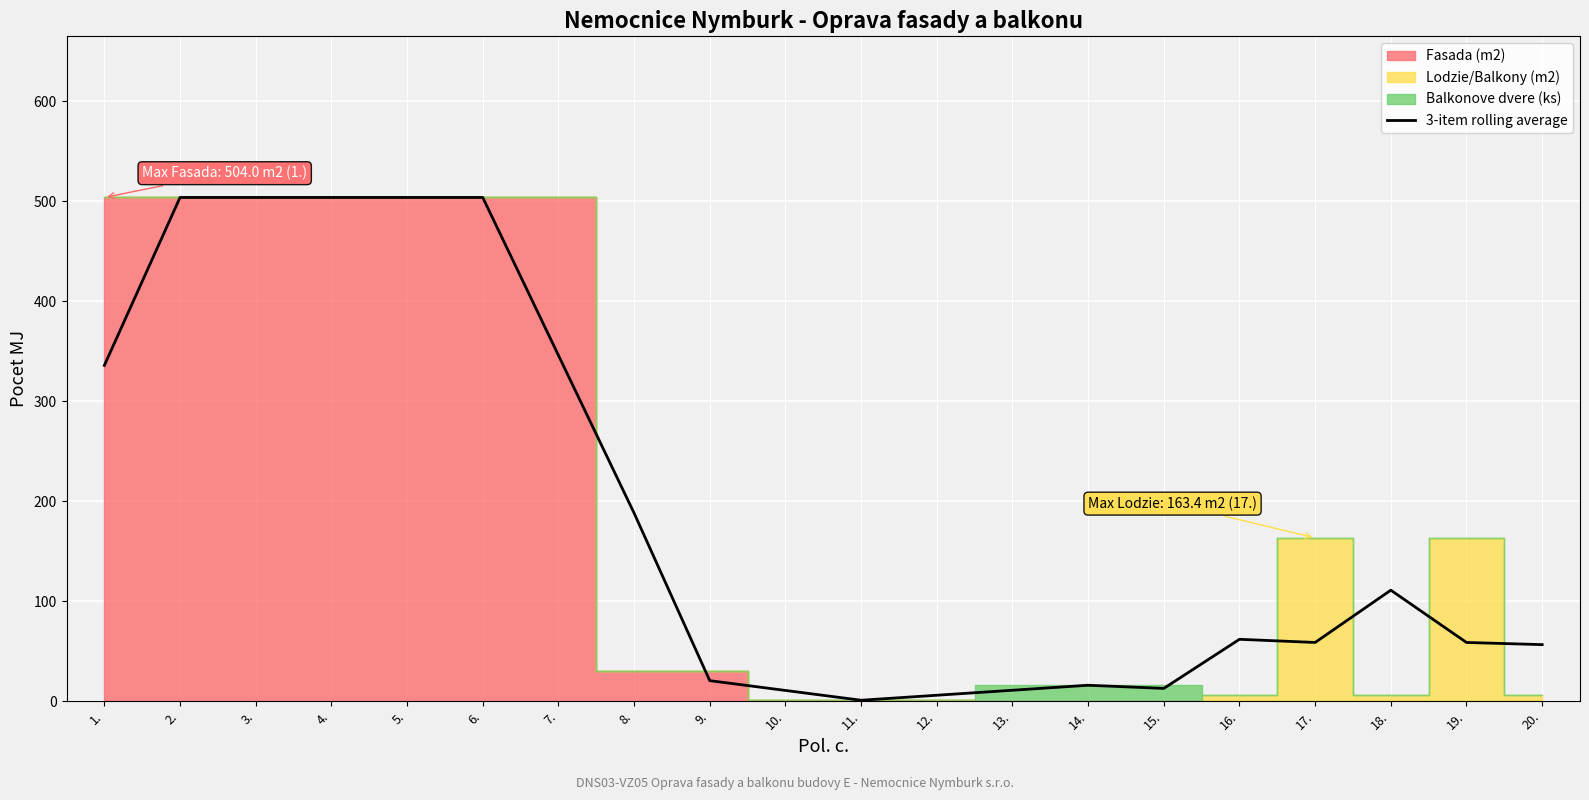

What is the change in value from 7. to 9.?

-325.5